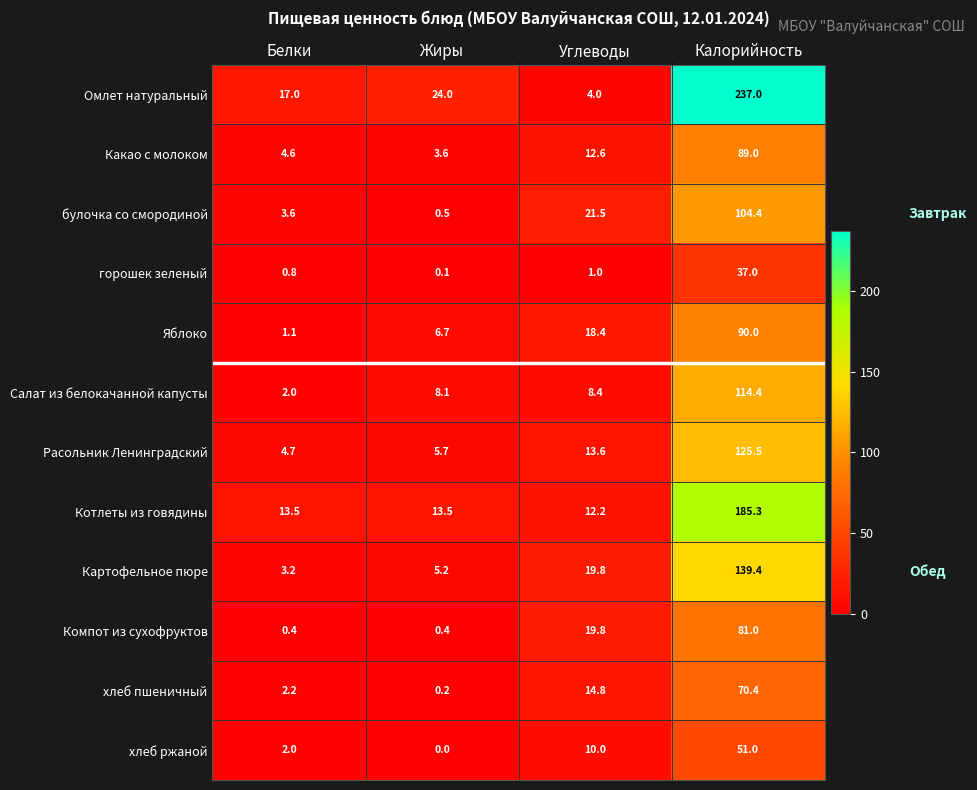

What is the sum of the горошек зеленый values at Углеводы and Жиры?

1.1